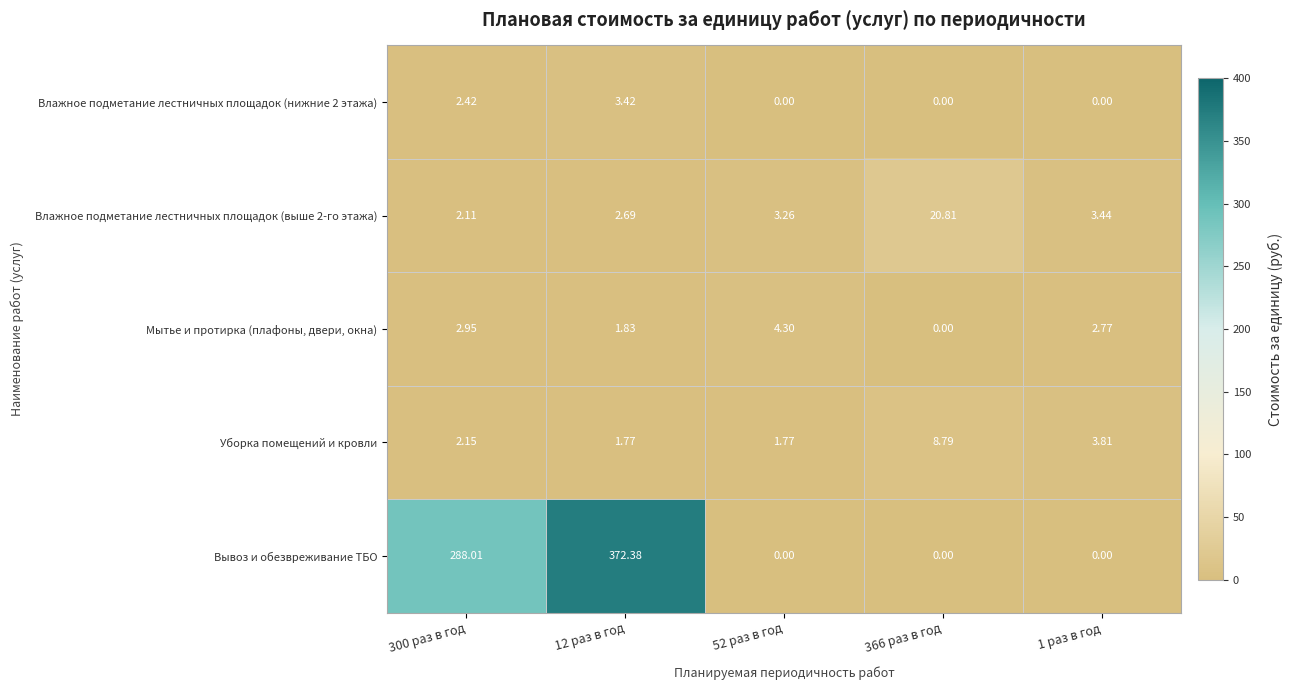

Is the value of Мытье и протирка (плафоны, двери, окна) at 12 раз в год greater than the value of Вывоз и обезвреживание ТБО at 300 раз в год?

No